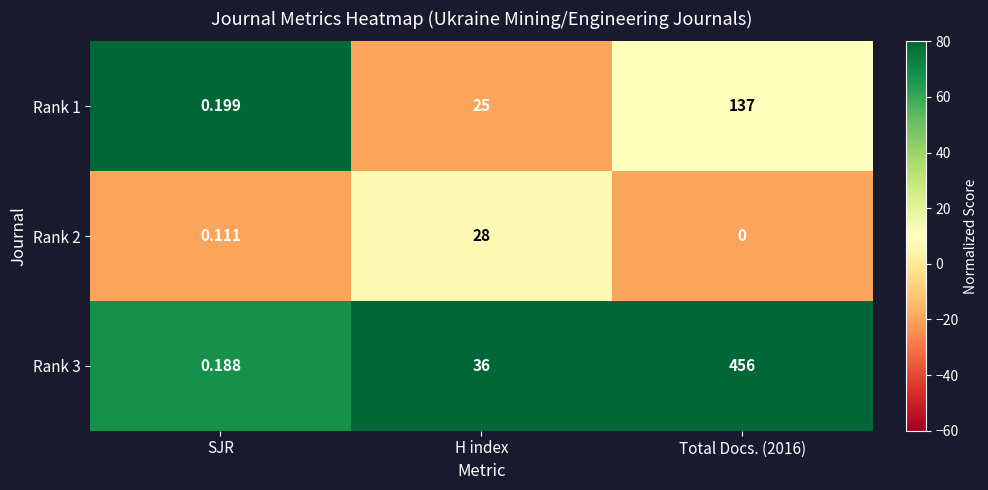

Is the value of Rank 3 at H index greater than the value of Rank 2 at Total Docs. (2016)?

Yes